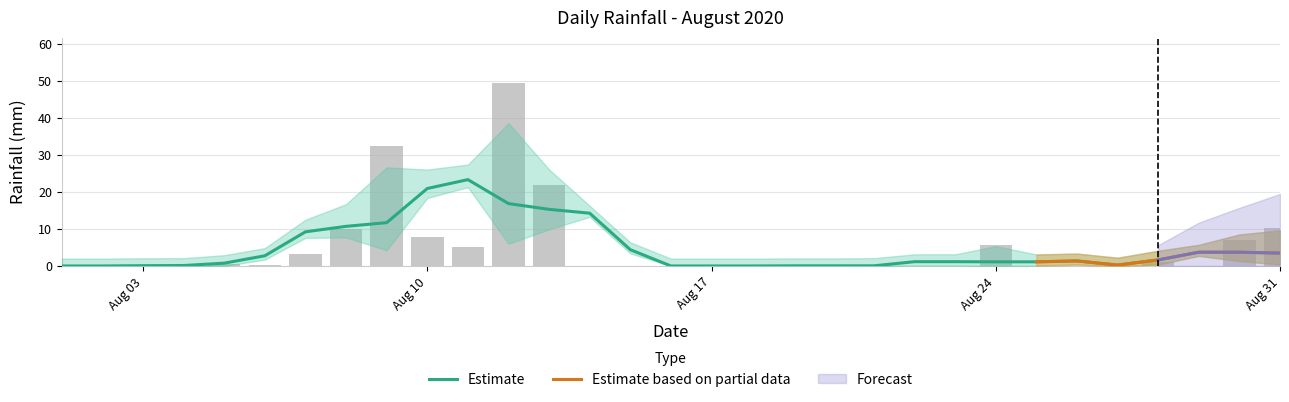

Does the chart contain stacked bars?

No